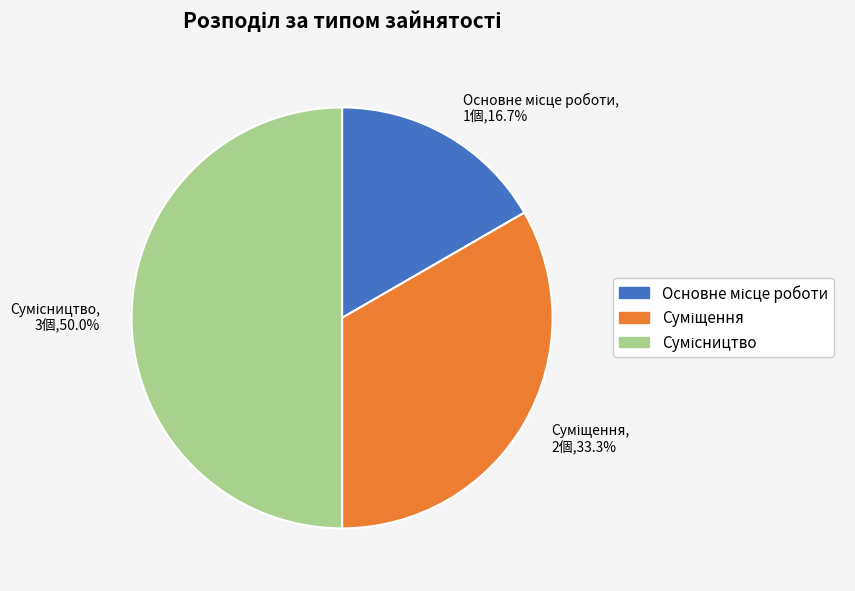

How many segments does this pie chart have?

3